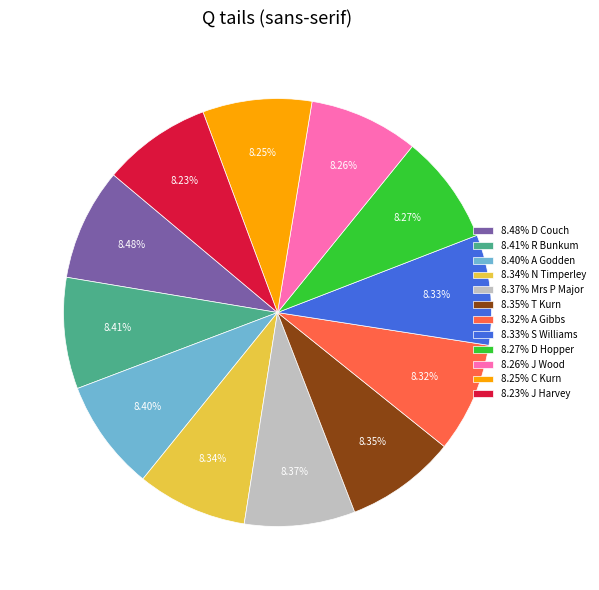

Approximately how many times larger is the value at 8.33% S Williams compared to 8.37% Mrs P Major?

1.0